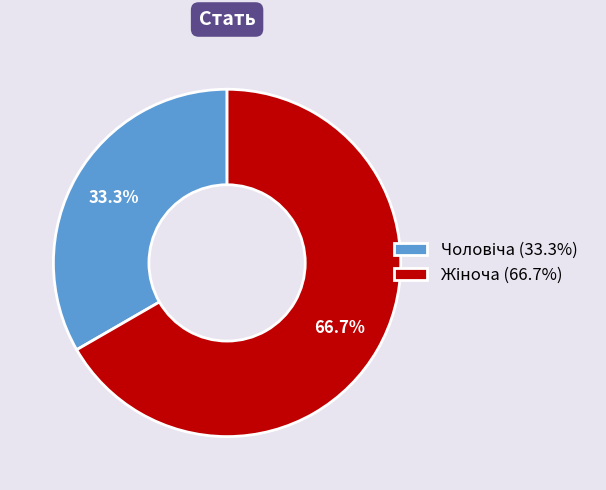

Does any single category account for the majority?

Yes